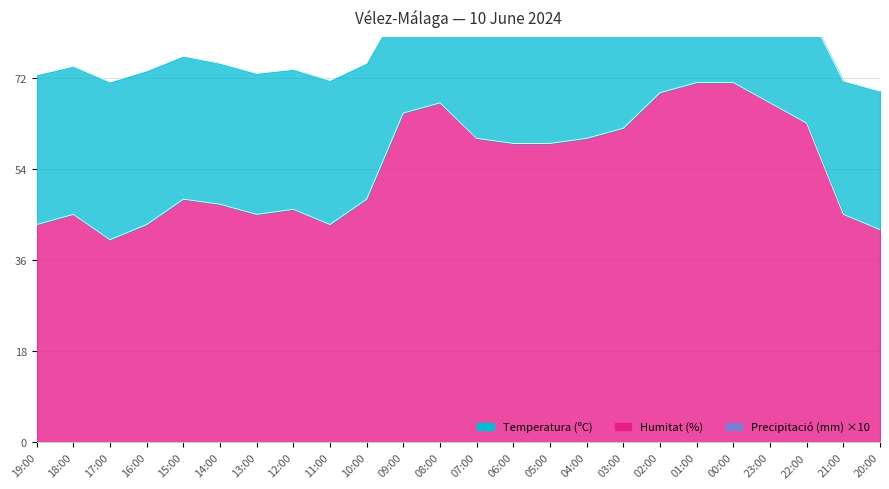

What is the average value of the Humitat (%) series?

54.5